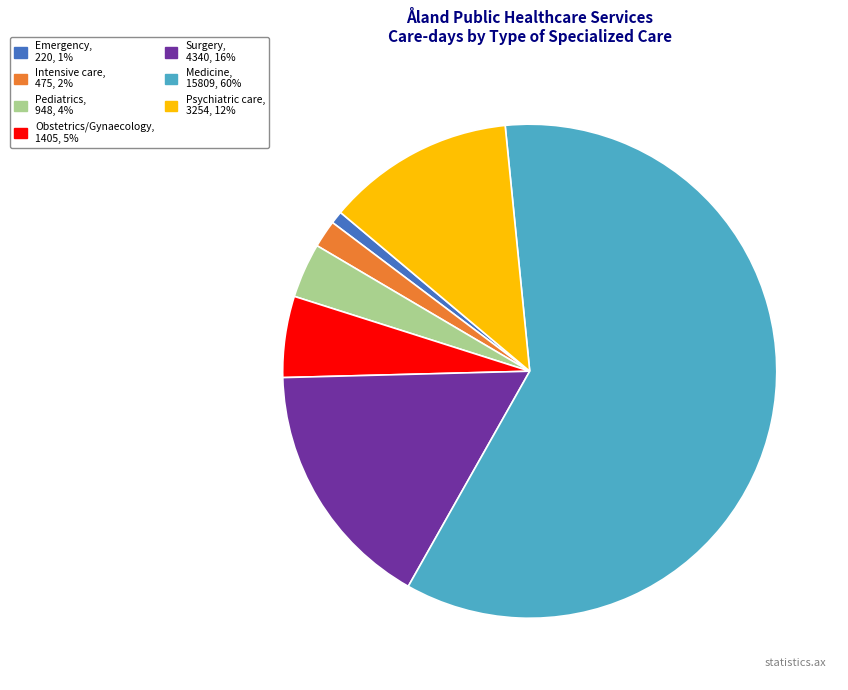

What is the majority slice?

Medicine